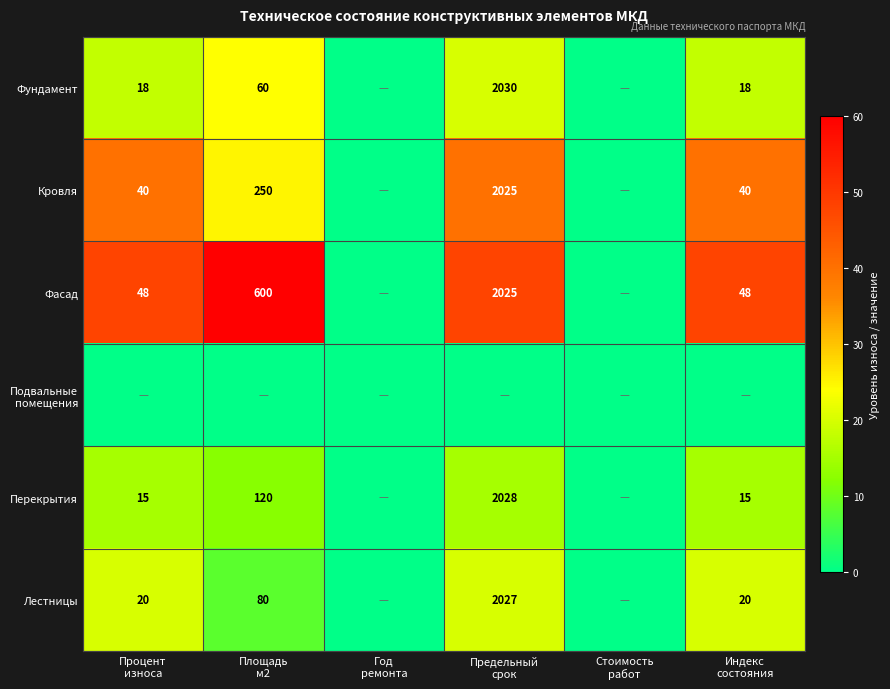

Between Предельный
срок and Стоимость
работ, which is larger?

Предельный
срок